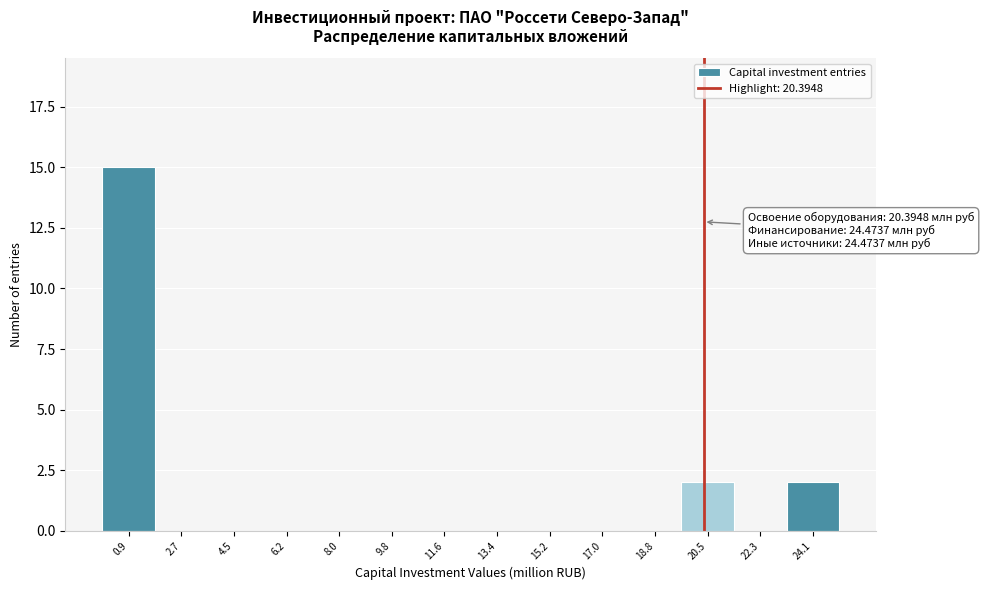

Which range on the x-axis has the tallest bar?

0.0 to 1.8